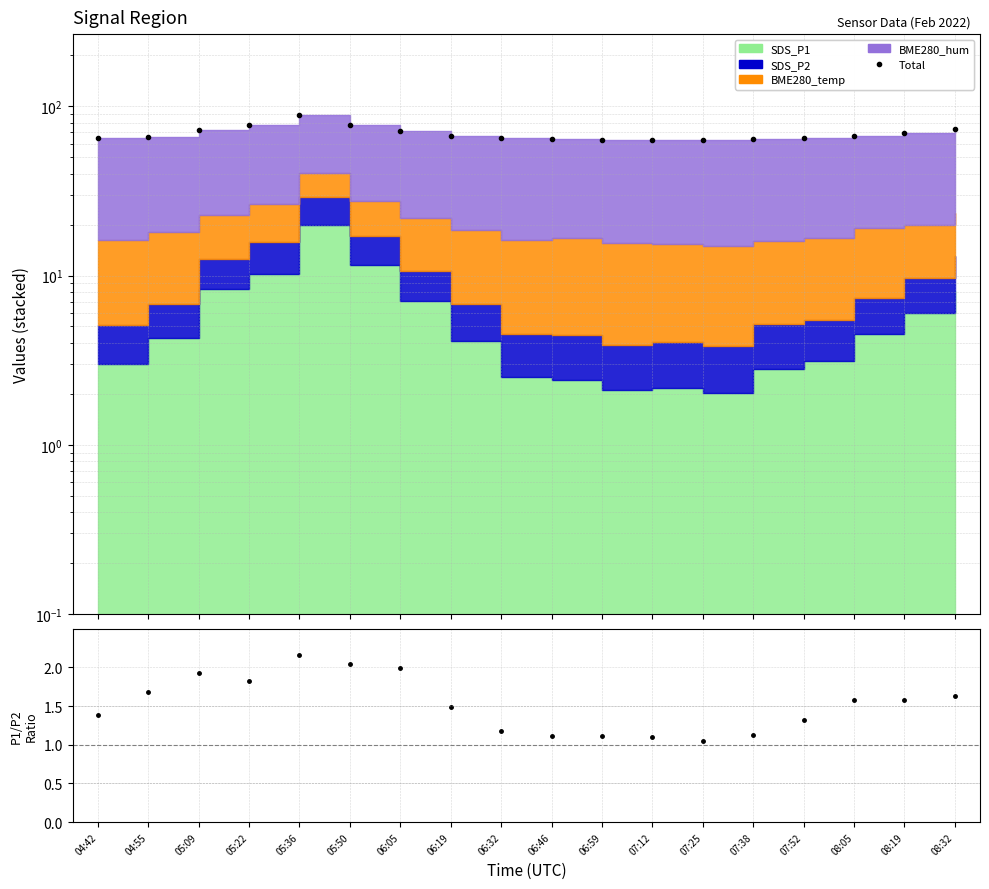

At which label is the value closest to 75?

08:32